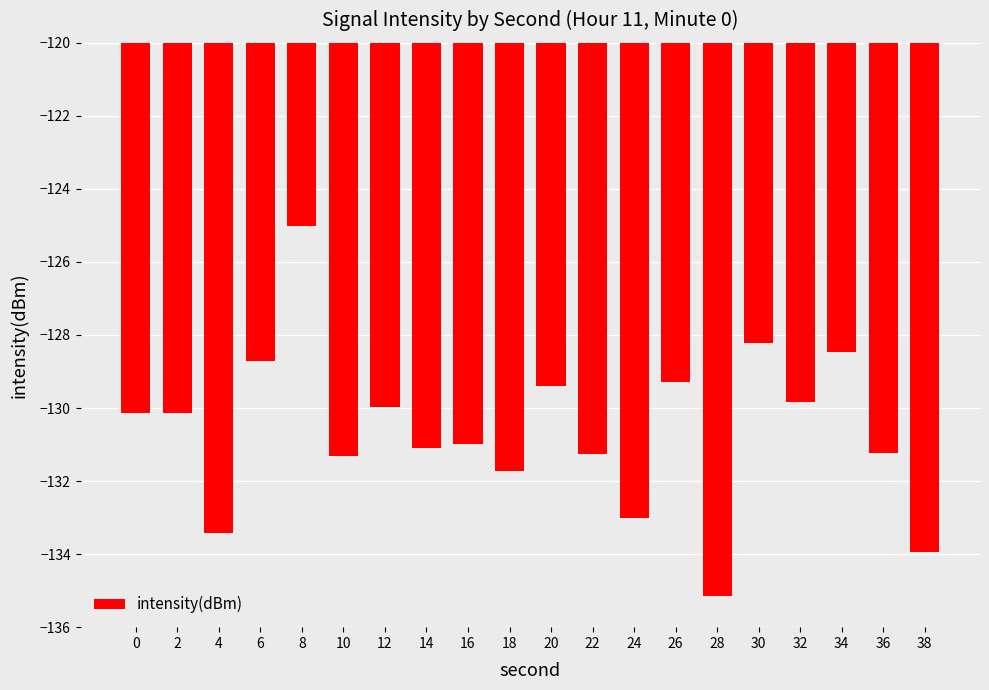

Which category has the lowest value across all series?

28